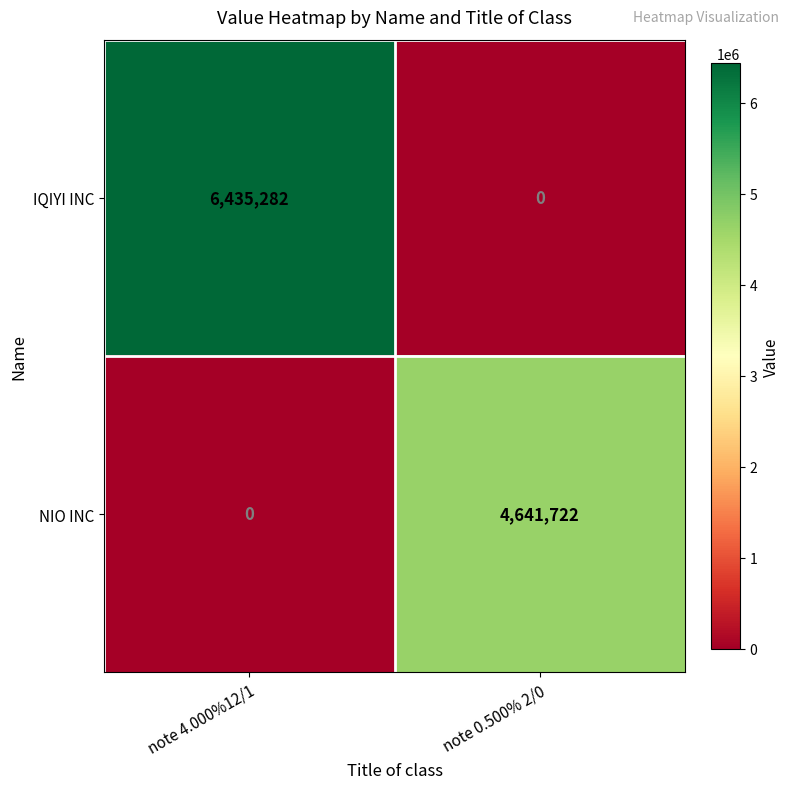

Reading left to right, transcribe all the data shown in this chart.

IQIYI INC: note 4.000%12/1=6435282	note 0.500% 2/0=0
NIO INC: note 4.000%12/1=0	note 0.500% 2/0=4641722